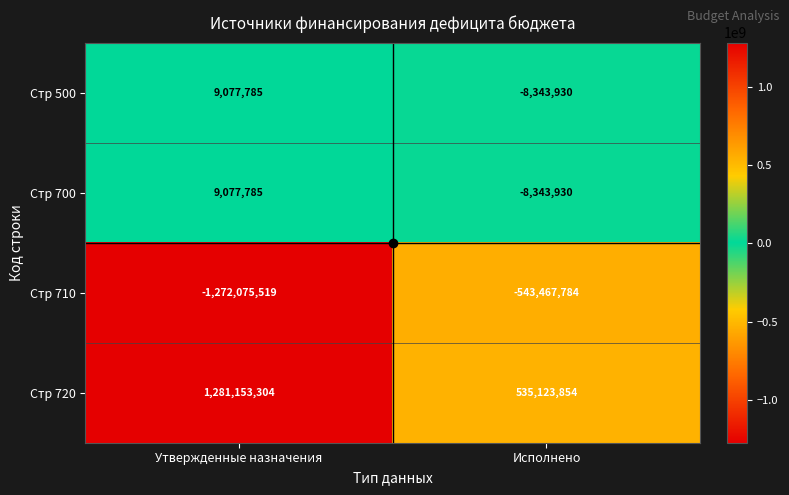

At which category is the sum across all series the highest?

Утвержденные назначения